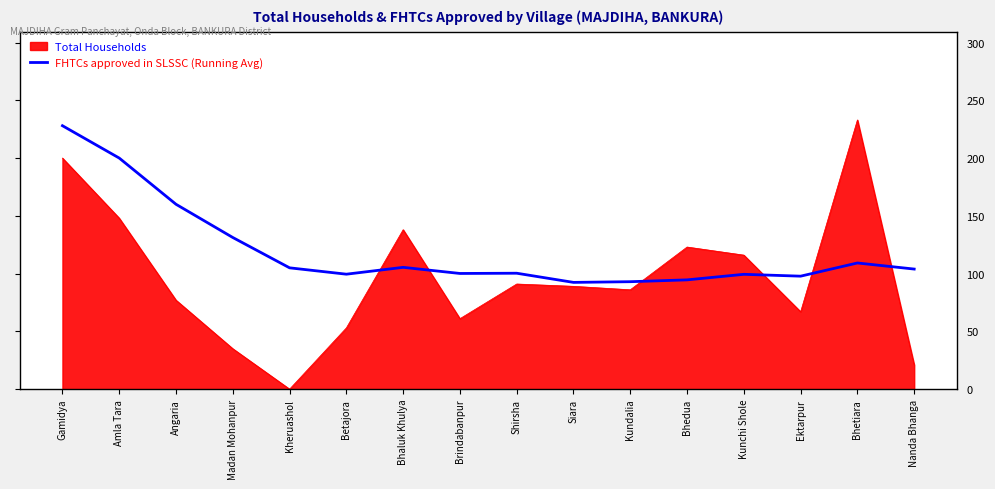

Does the chart have visible grid lines?

Yes